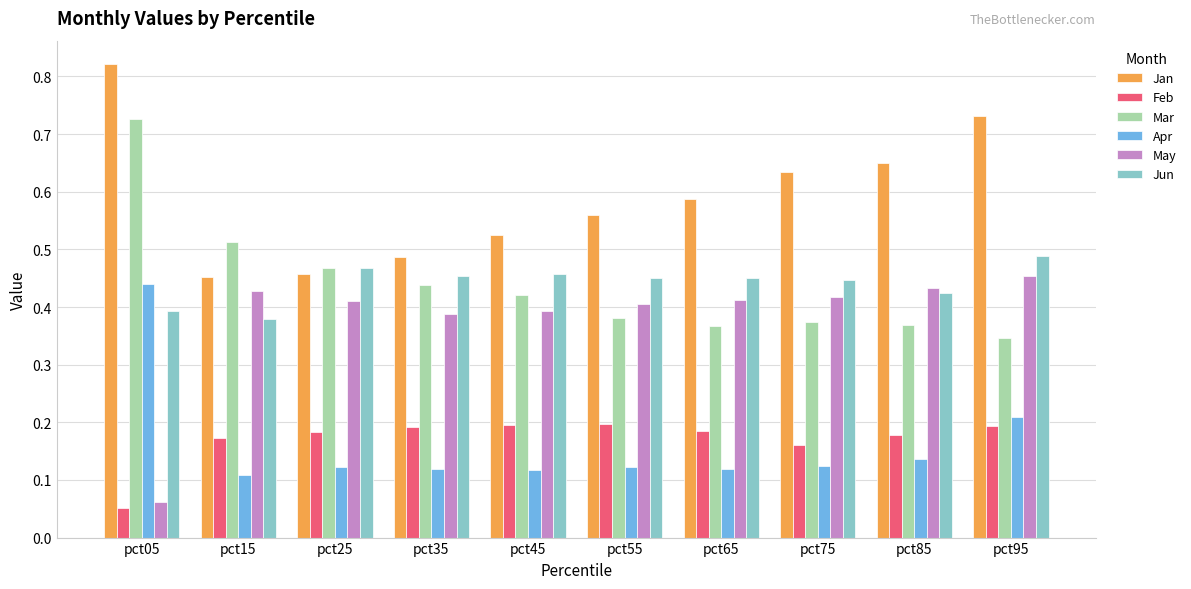

How many Jan values are between 0 and 1?

10